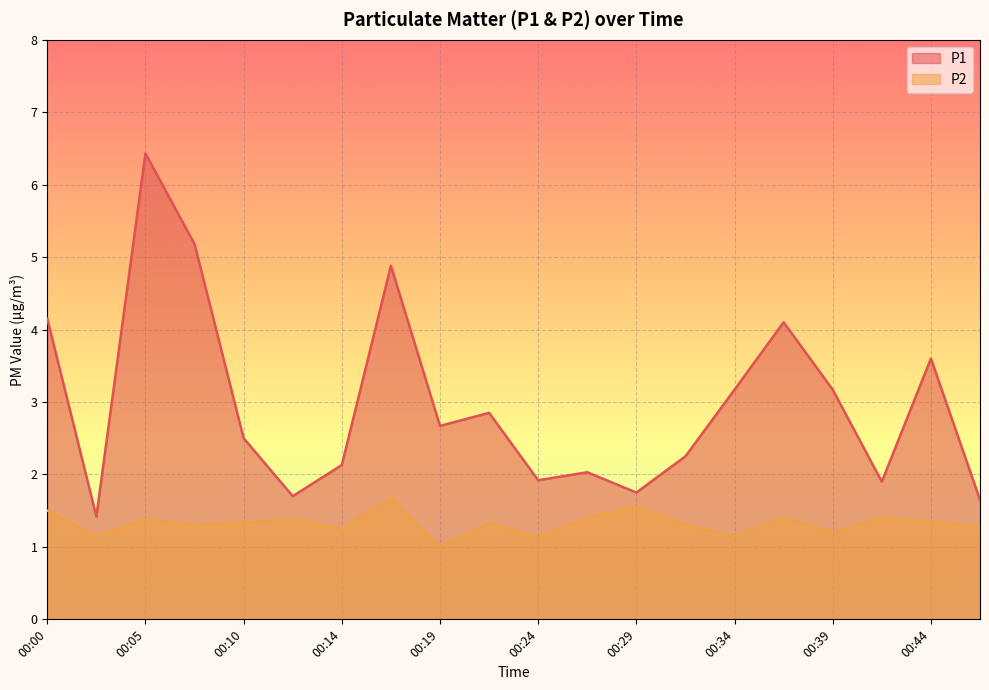

Between 00:12 and 00:19, which is larger?

00:19